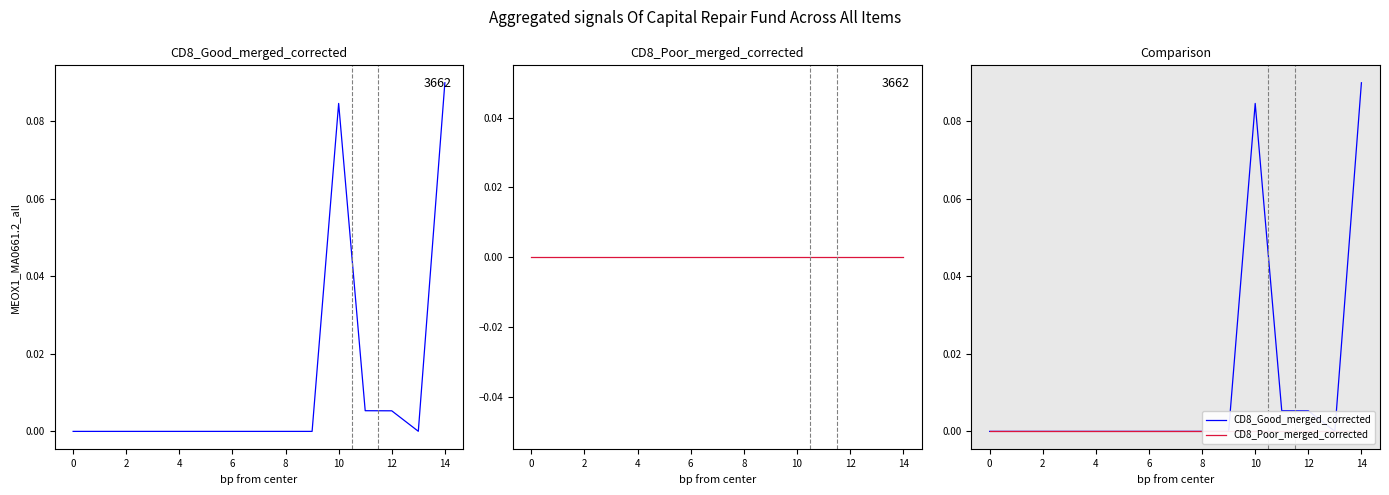

At which category is the sum across all series the highest?

14